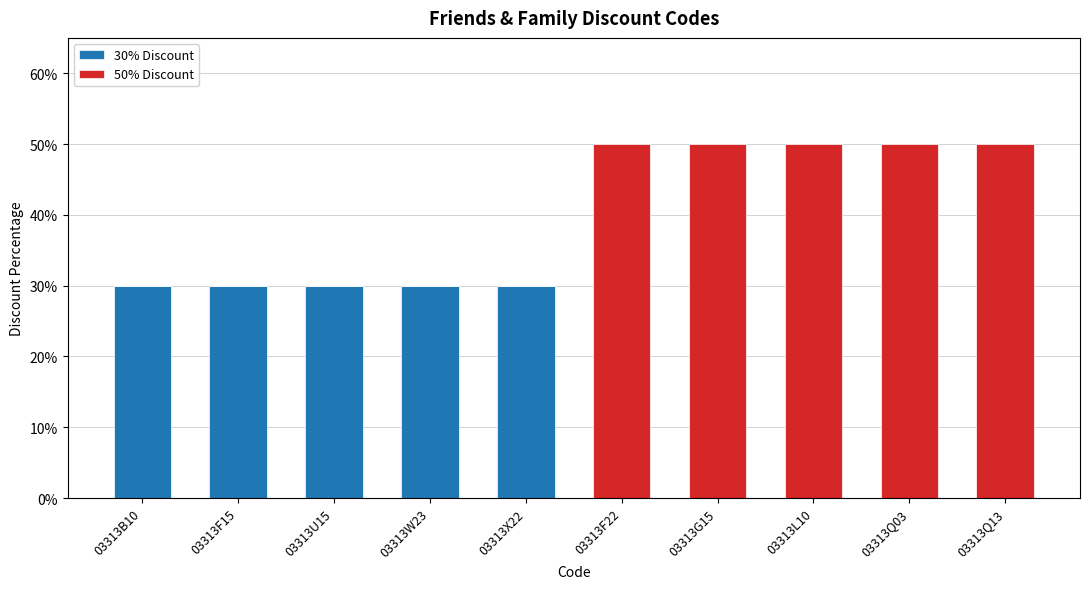

Rank the categories by 50% Discount value from lowest to highest.

03313B10, 03313F15, 03313U15, 03313W23, 03313X22, 03313F22, 03313G15, 03313L10, 03313Q03, 03313Q13